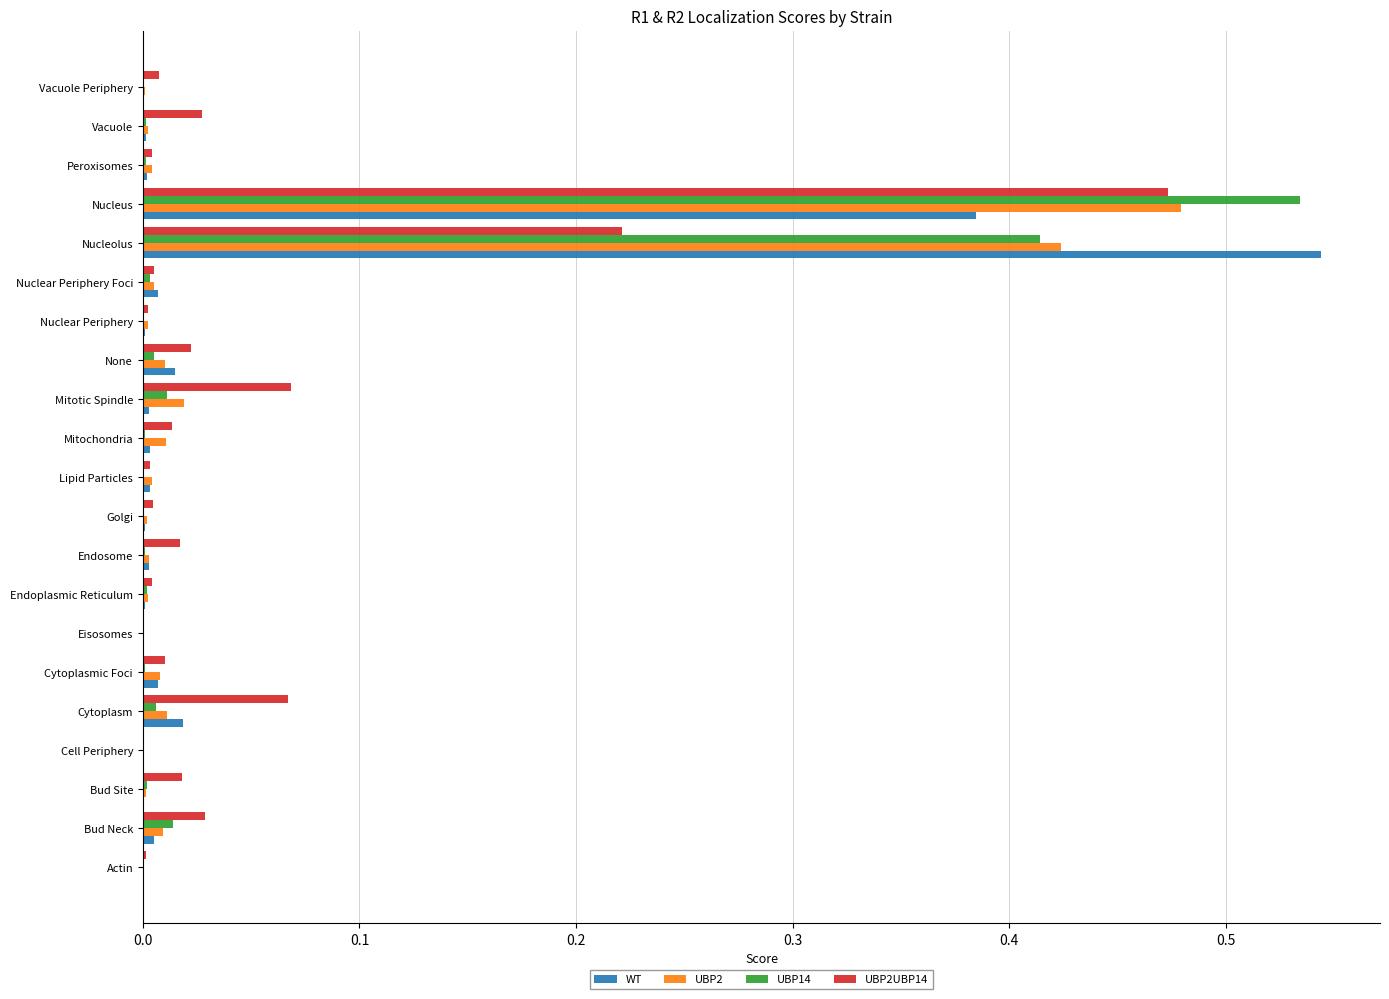

What are all the series names shown in the legend?

WT, UBP2, UBP14, UBP2UBP14